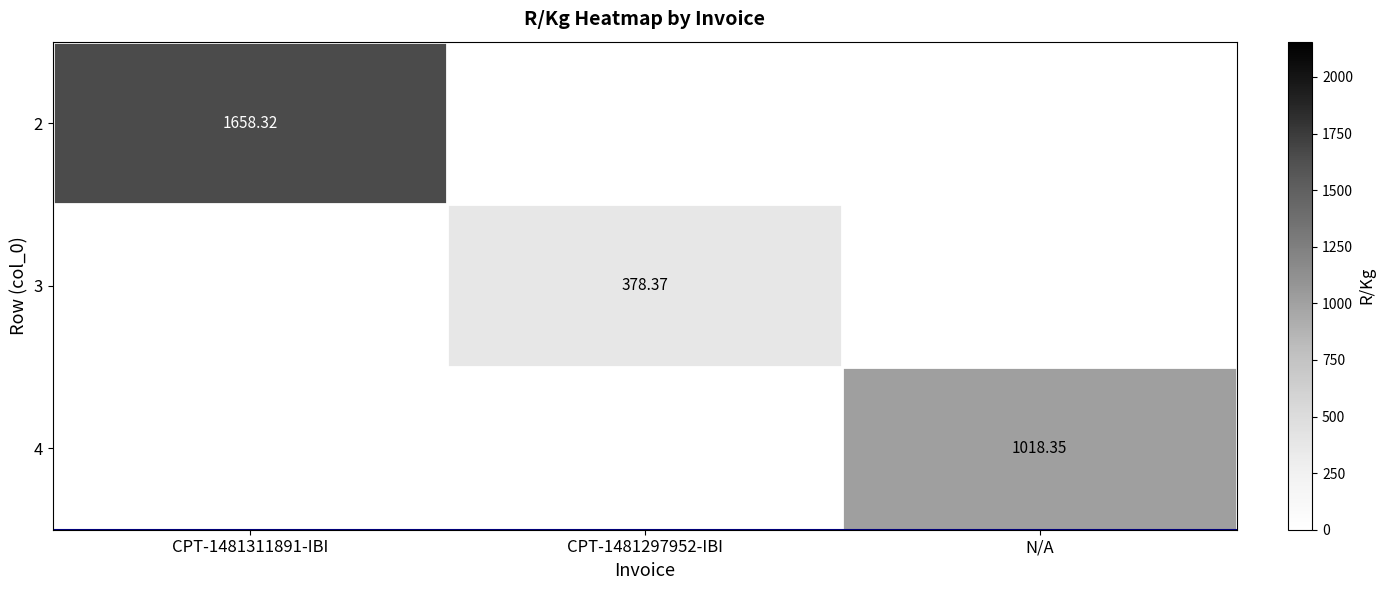

Is it true that 2 equals -903.5 at CPT-1481297952-IBI?

False